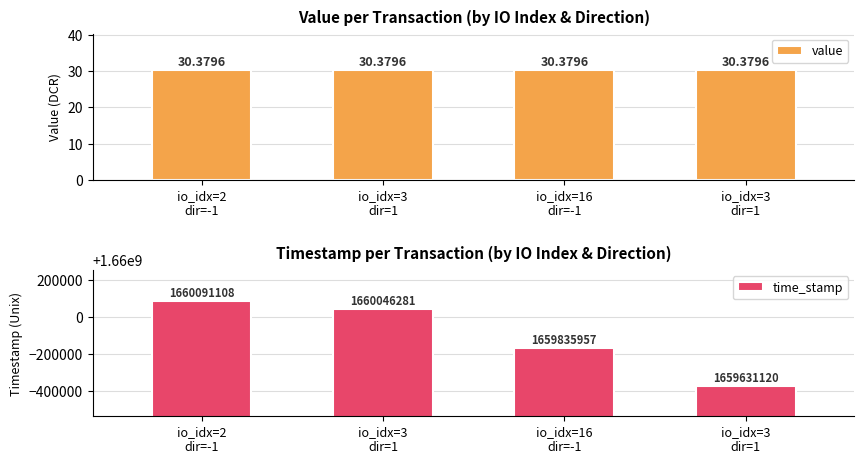

Which series has the largest total across all categories?

time_stamp